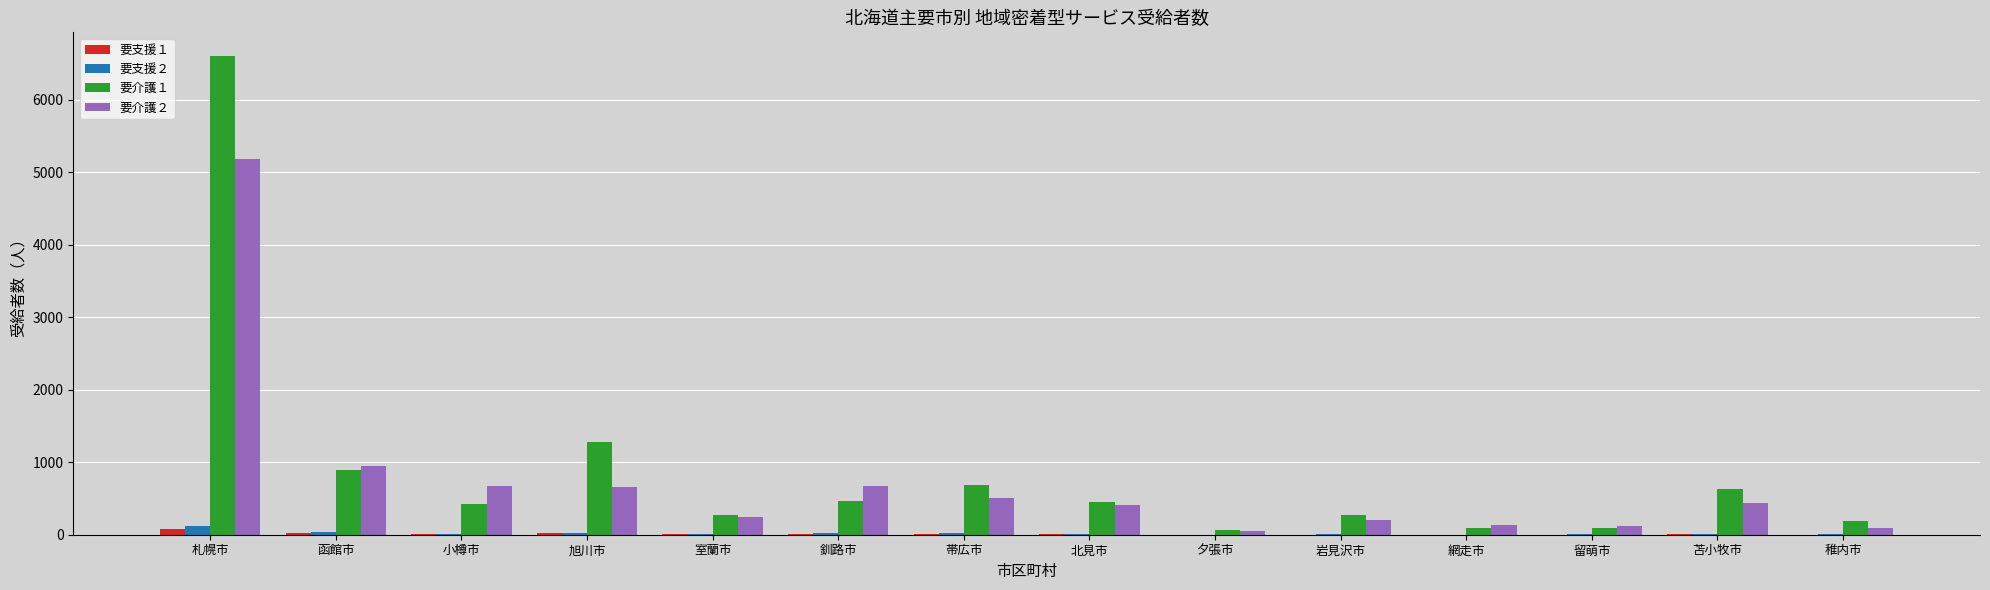

True or false: 要支援１ has a value of 15 at 釧路市.

True